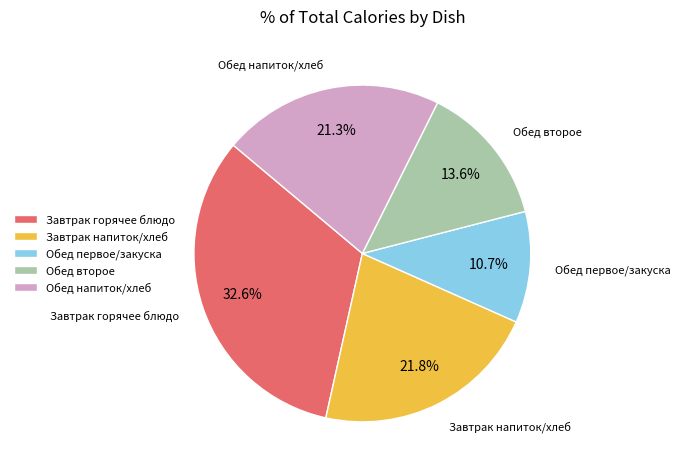

What percentage do Обед напиток/хлеб and Обед второе together represent?

34.9%